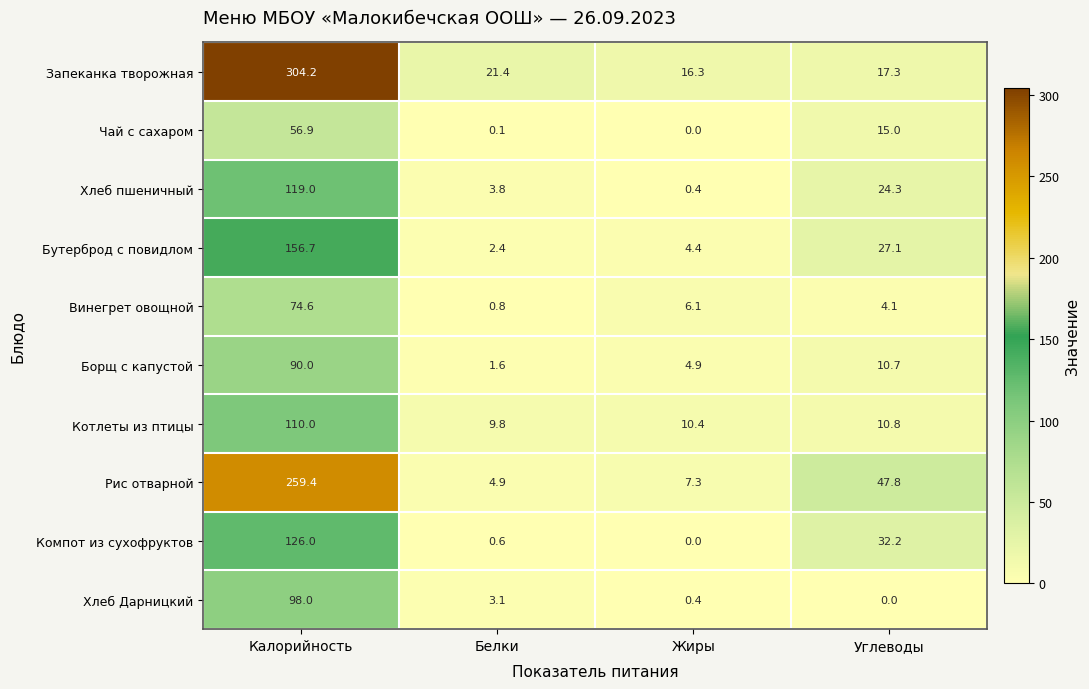

How many data points in Котлеты из птицы are less than 10?

1